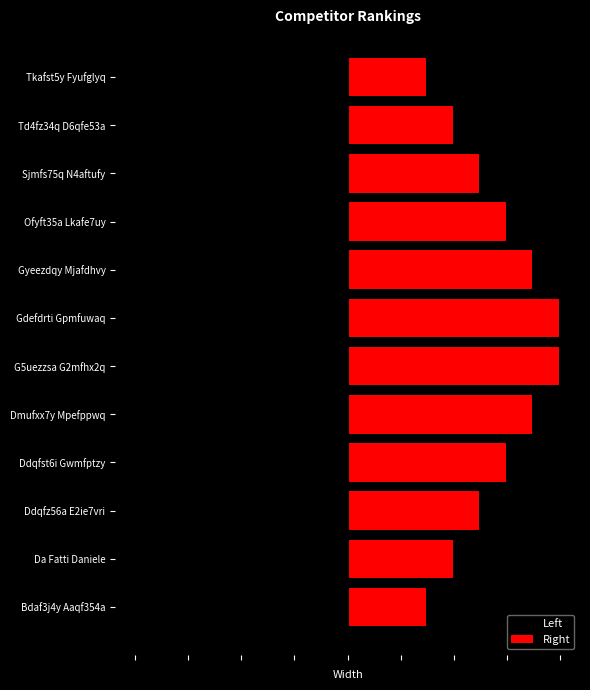

What are all the series names shown in the legend?

Left, Right